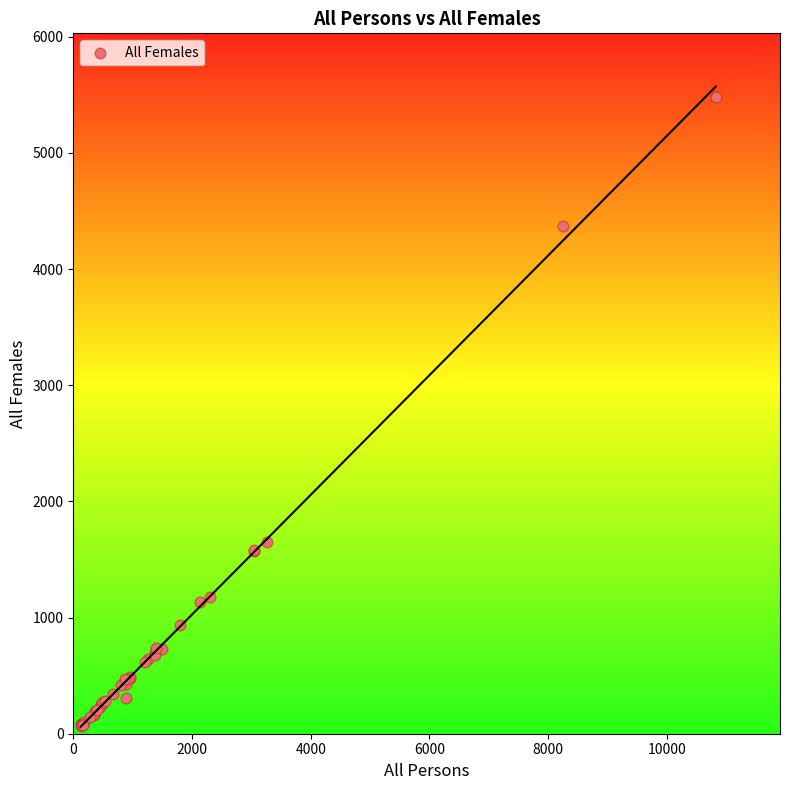

What Y value in the scatter plot is closest to 2773?

1653